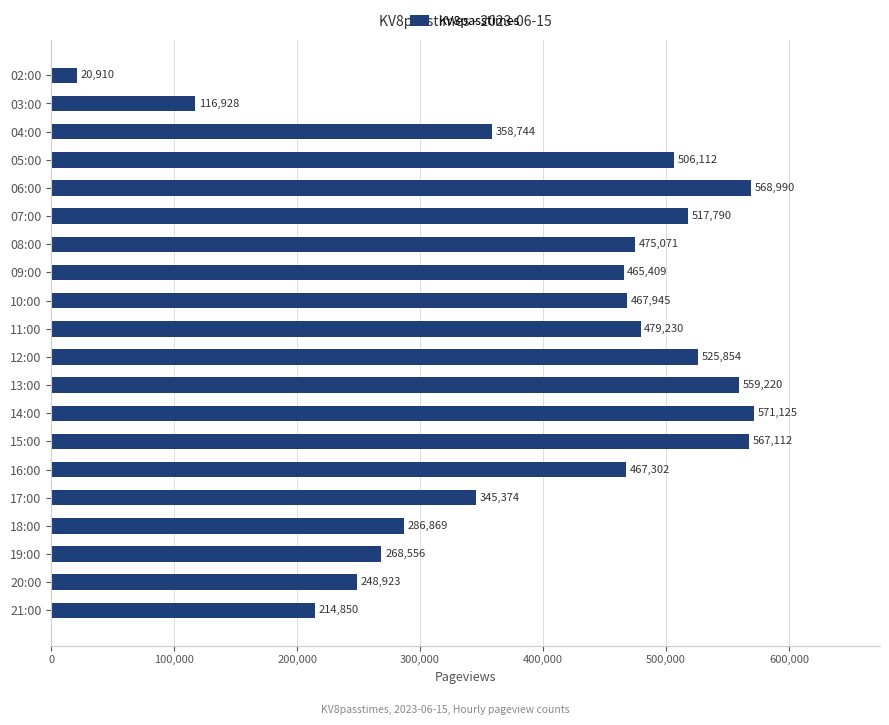

What is the smallest value displayed?

20910